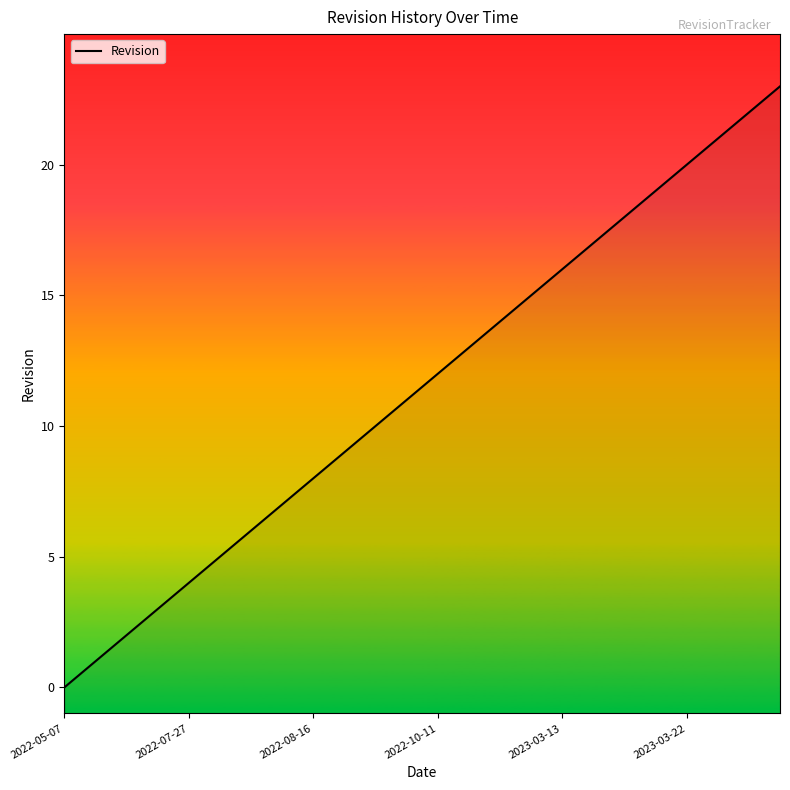

What is the sum of the values at 10 and 22?

32